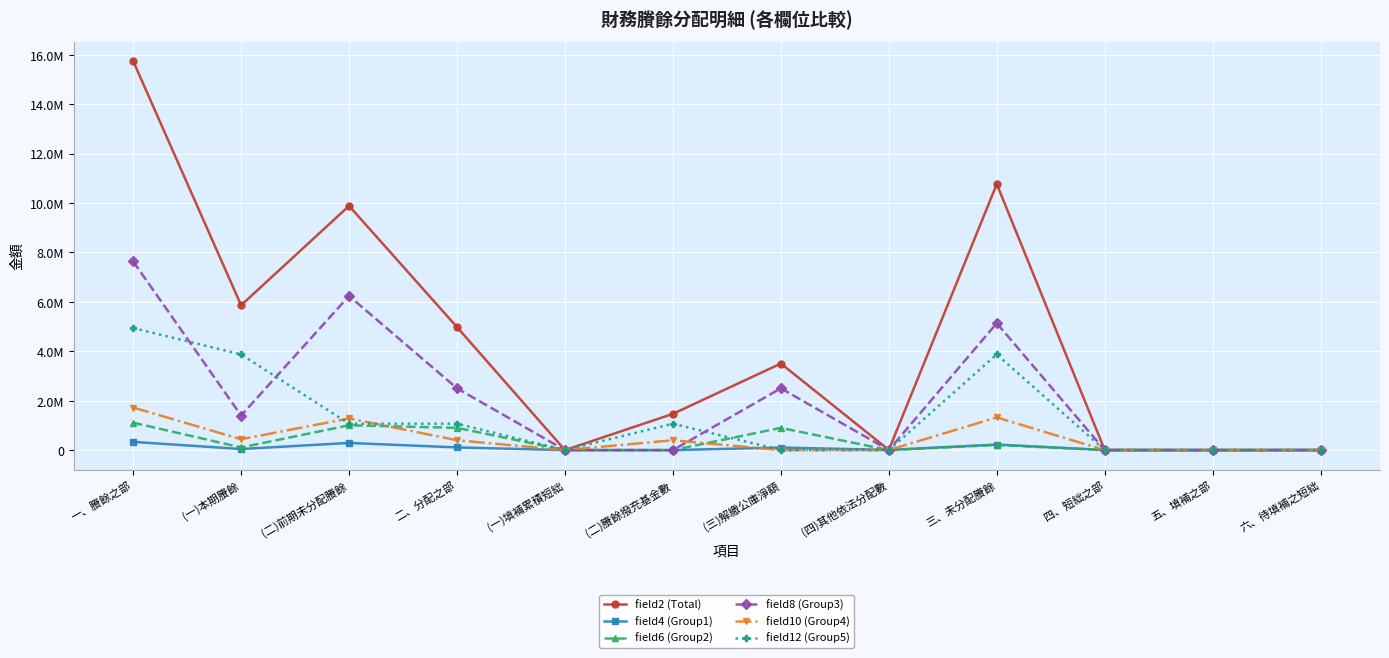

True or false: field6 (Group2) has more than 1 interior local peaks.

True